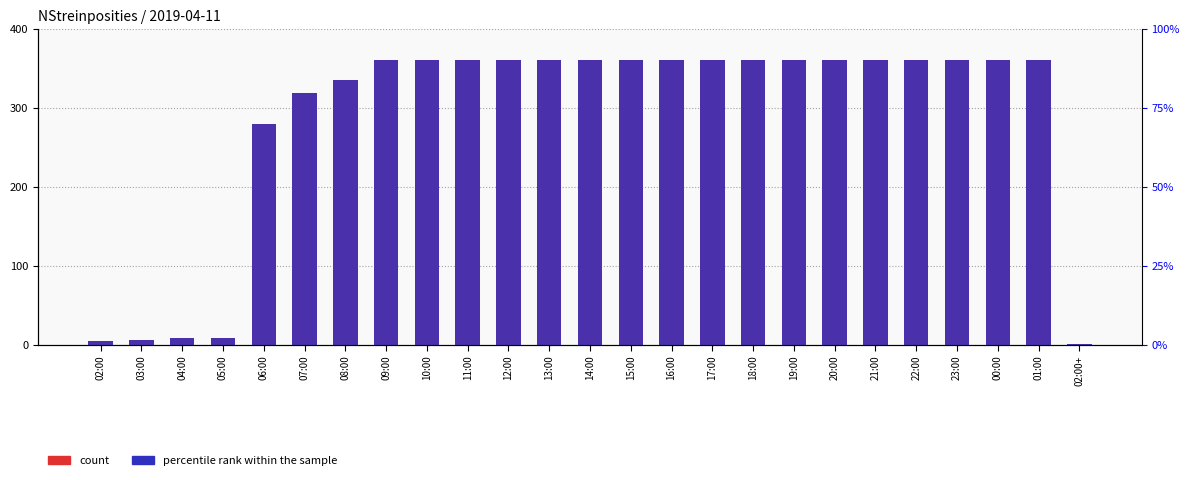

How many bars are there in each group?

2